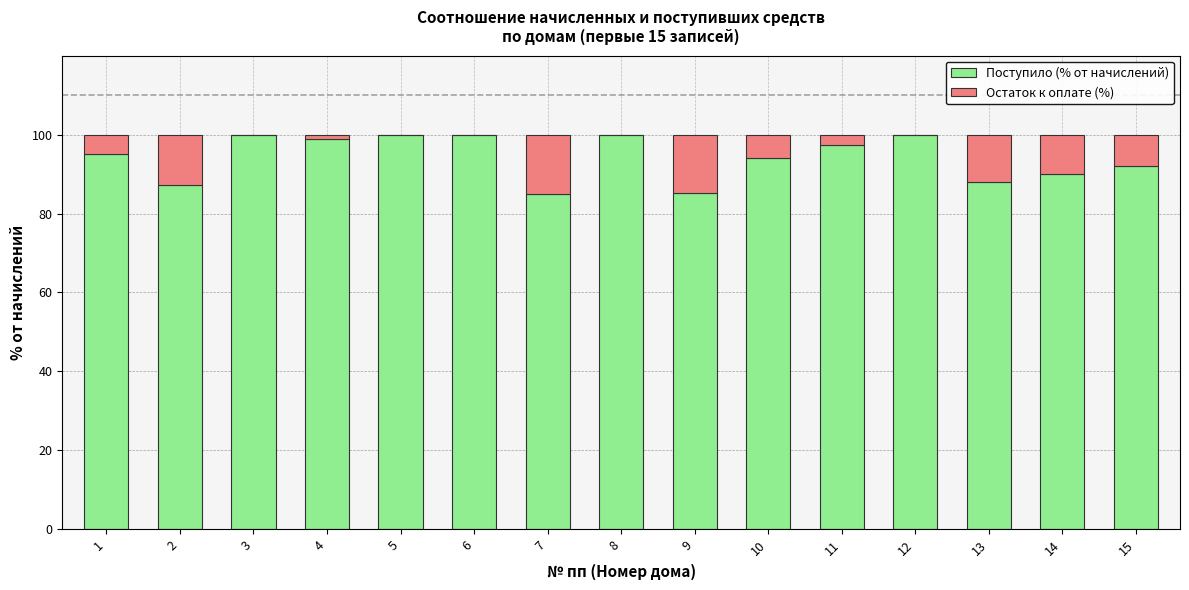

The Поступило (% от начислений) series shows 84.9 at 7. True or false?

True